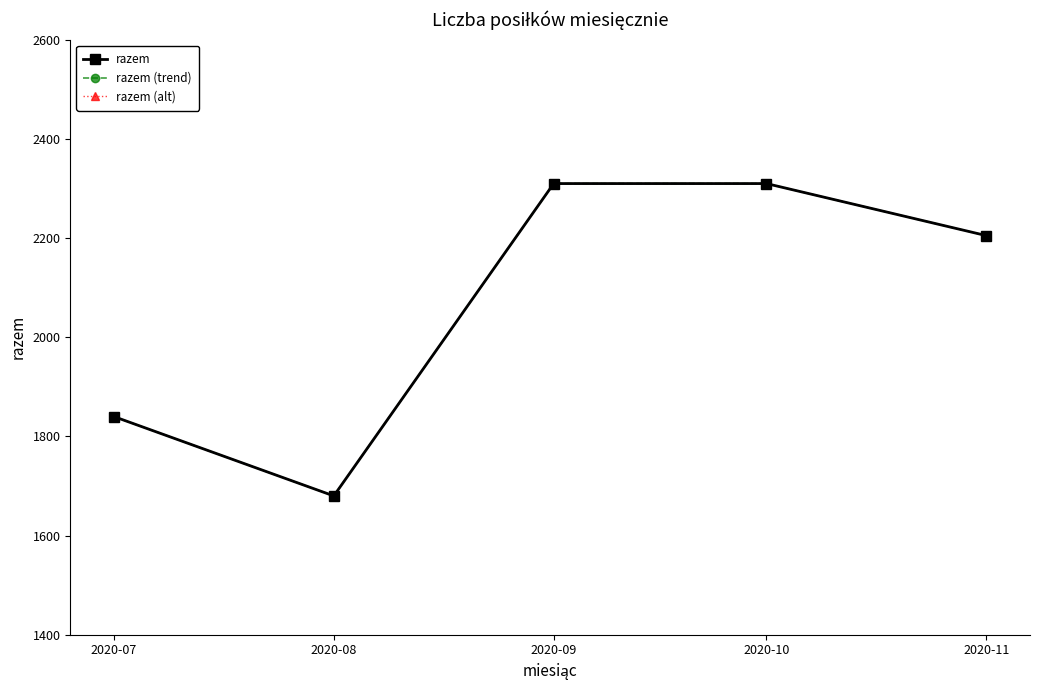

At 2020-09, list the series in order from smallest to largest.

razem, razem (trend), razem (alt)